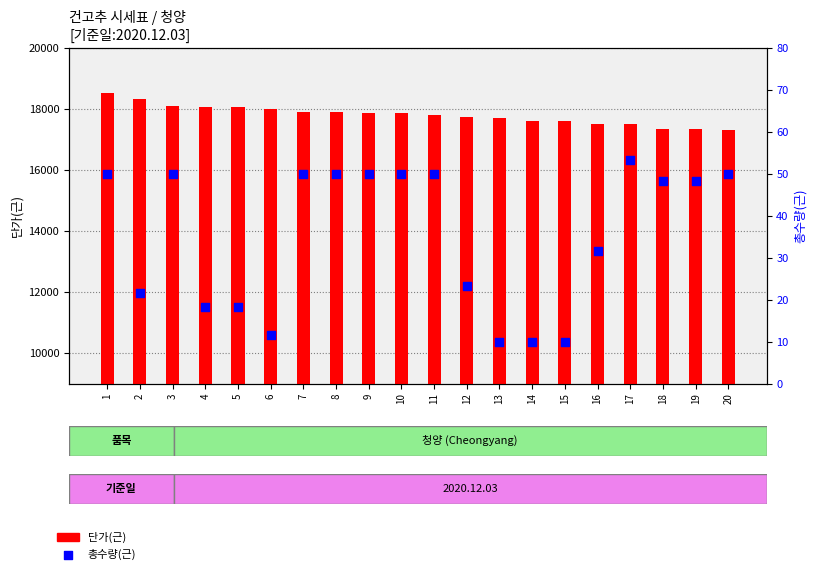

Which series has the largest total across all categories?

단가(근)